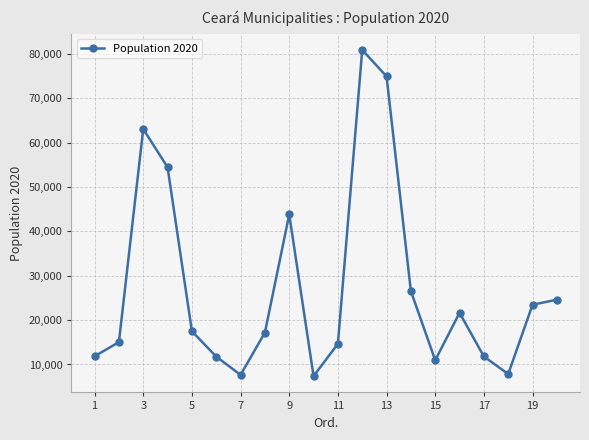

How many lines are shown in the chart?

1